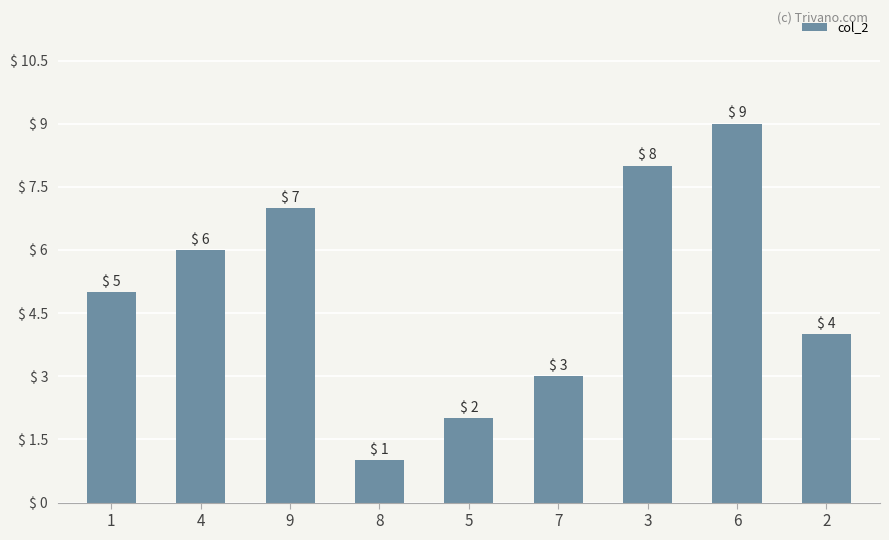

What is the smallest value displayed?

1